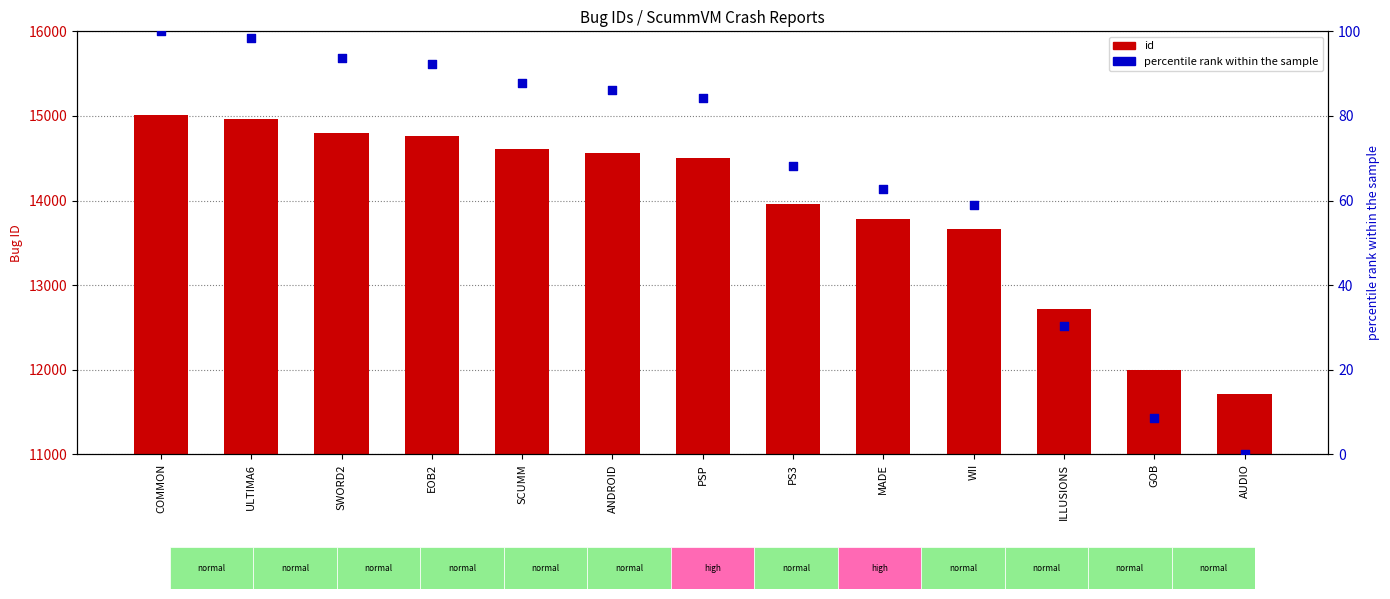

At how many categories does at least one series exceed 1373?

13